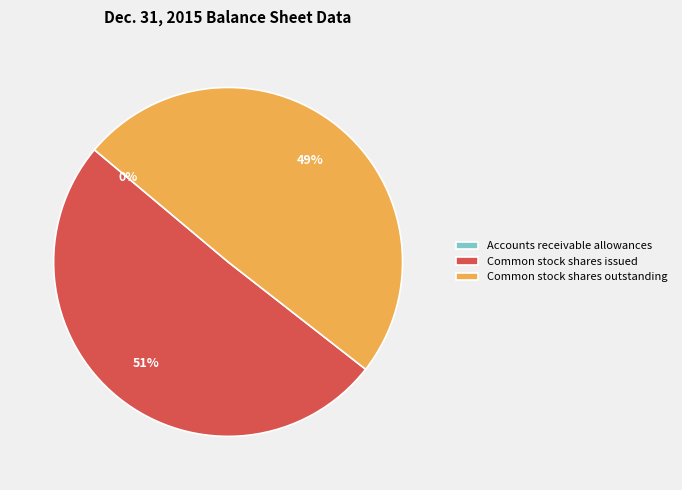

To the nearest percent, what is the difference between the largest and smallest slice percentages?

51%